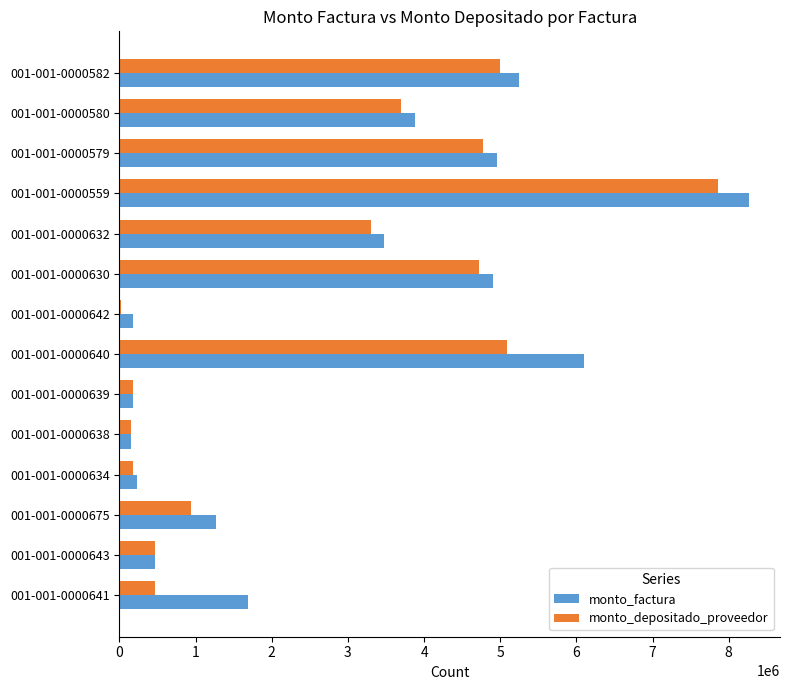

Is the value of monto_factura at 001-001-0000638 greater than the value of monto_depositado_proveedor at 001-001-0000630?

No